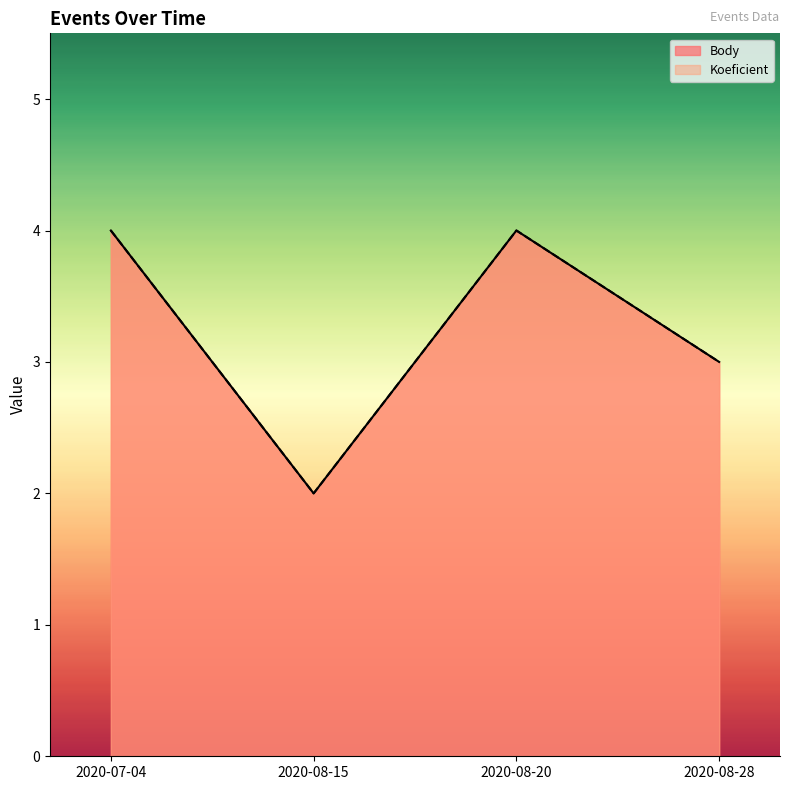

Is the value of Koeficient at 2020-08-28 greater than the value of Body at 2020-08-20?

No